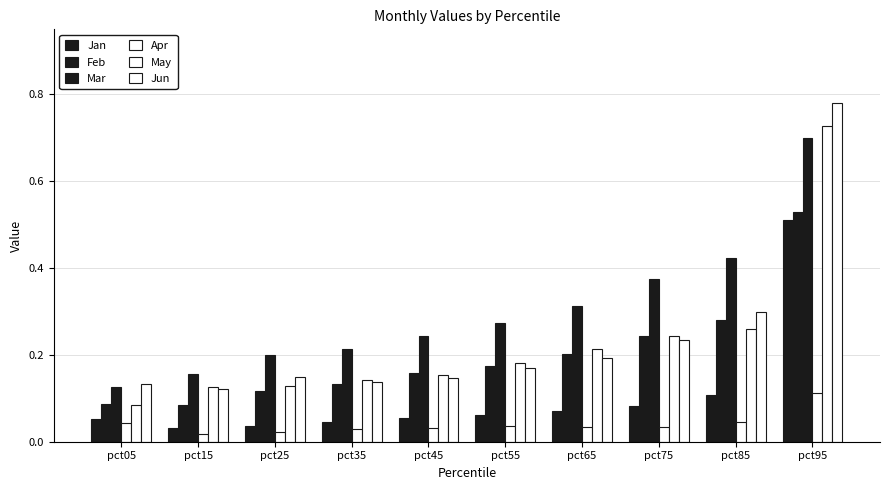

At pct35, list the series in order from smallest to largest.

Apr, Jan, Feb, Jun, May, Mar